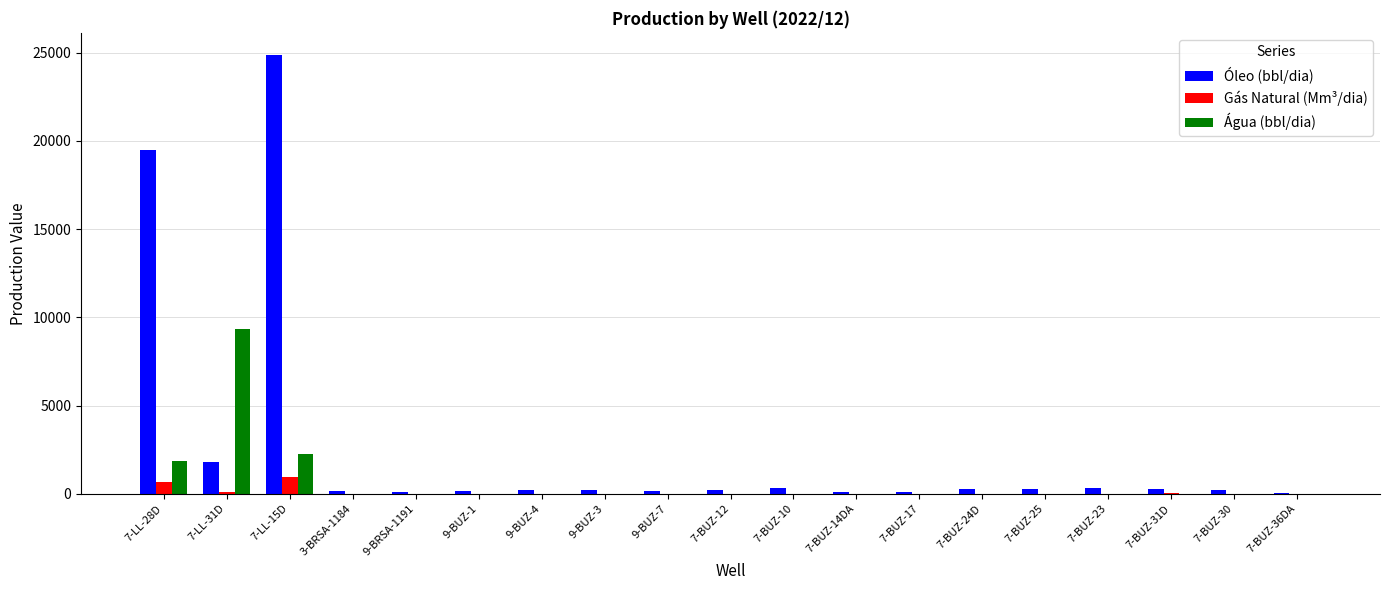

True or false: Água (bbl/dia) has a value of 3285.4 at 7-LL-28D.

False